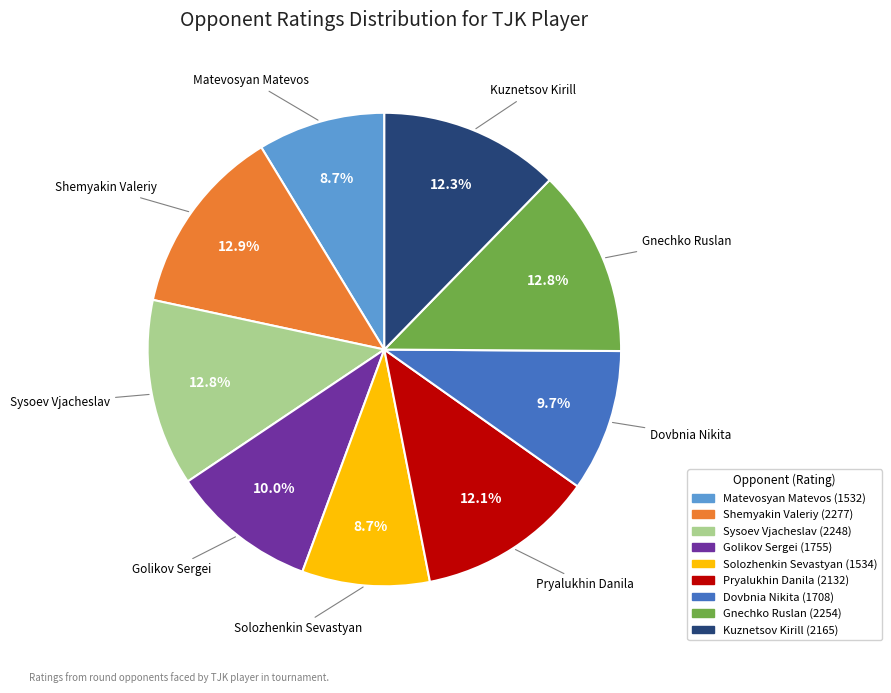

What is the total percentage of Kuznetsov Kirill and Shemyakin Valeriy?

25.2%